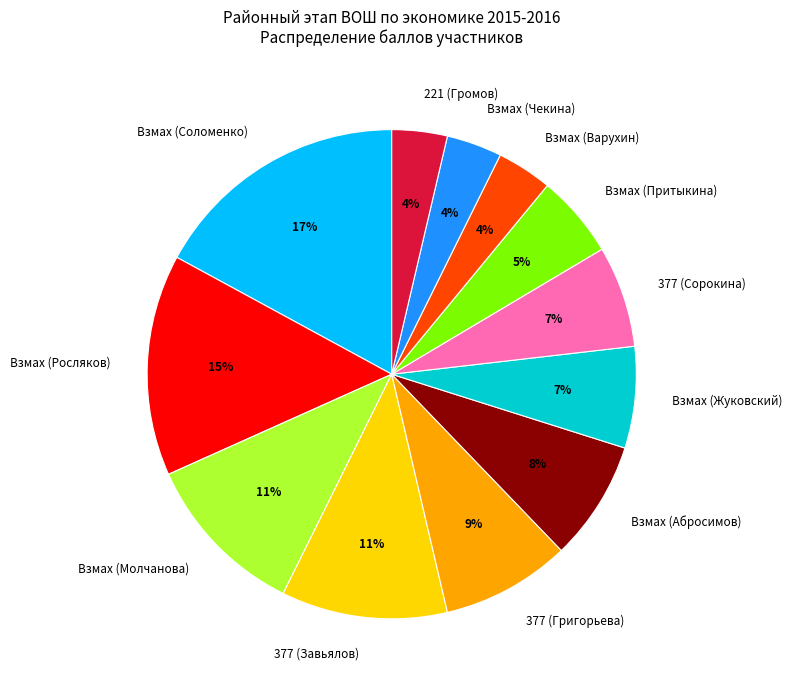

Is it true that Взмах (Чекина) is 4% of the pie?

True